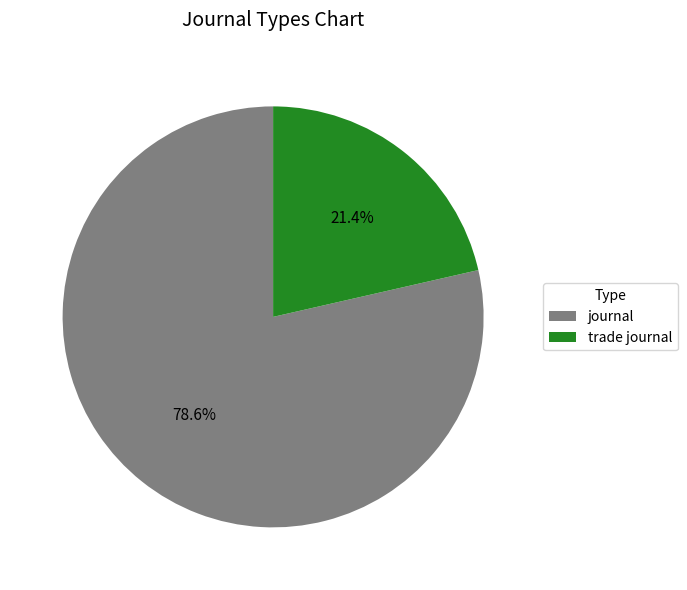

Which slice represents more than half of the pie?

journal